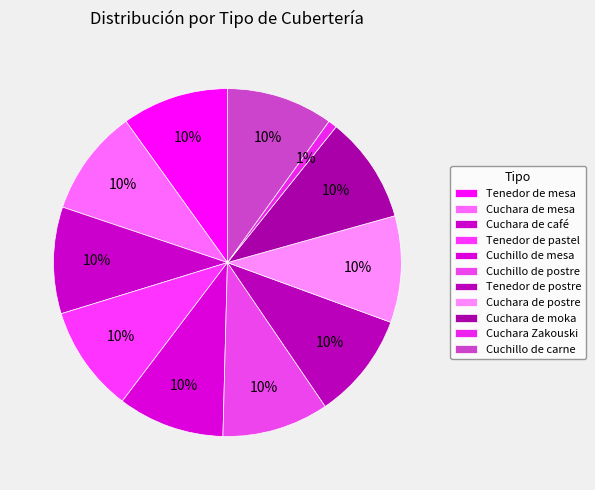

What is the ratio of the value at Cuchara de postre to the value at Cuchara de café?

1.0